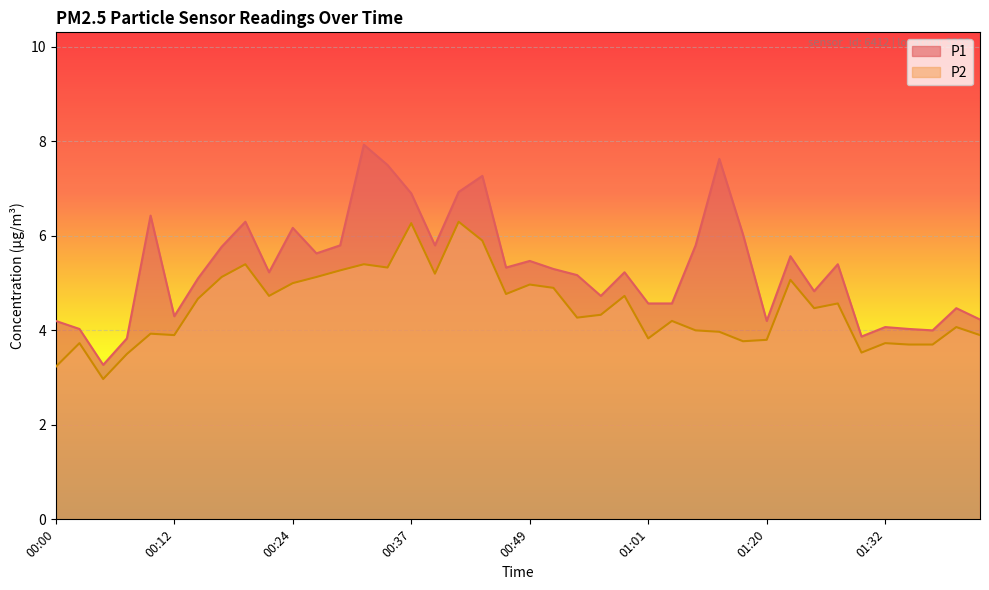

Reading left to right, extract all data points from this chart.

P1: 00:00=4.2	00:02=4.0	00:05=3.3	00:07=3.8	00:10=6.4	00:12=4.3	00:15=5.1	00:17=5.8	00:19=6.3	00:22=5.2	00:24=6.2	00:27=5.6	00:29=5.8	00:32=7.9	00:34=7.5	00:37=6.9	00:39=5.8	00:41=6.9	00:44=7.3	00:46=5.3	00:49=5.5	00:51=5.3	00:54=5.2	00:56=4.7	00:59=5.2	01:01=4.6	01:03=4.6	01:06=5.8	01:15=7.6	01:17=6.0	01:20=4.2	01:22=5.6	01:25=4.8	01:27=5.4	01:30=3.9	01:32=4.1	01:35=4.0	01:37=4.0	01:40=4.5	01:42=4.2
P2: 00:00=3.2	00:02=3.7	00:05=3.0	00:07=3.5	00:10=3.9	00:12=3.9	00:15=4.7	00:17=5.1	00:19=5.4	00:22=4.7	00:24=5.0	00:27=5.1	00:29=5.3	00:32=5.4	00:34=5.3	00:37=6.3	00:39=5.2	00:41=6.3	00:44=5.9	00:46=4.8	00:49=5.0	00:51=4.9	00:54=4.3	00:56=4.3	00:59=4.7	01:01=3.8	01:03=4.2	01:06=4.0	01:15=4.0	01:17=3.8	01:20=3.8	01:22=5.1	01:25=4.5	01:27=4.6	01:30=3.5	01:32=3.7	01:35=3.7	01:37=3.7	01:40=4.1	01:42=3.9